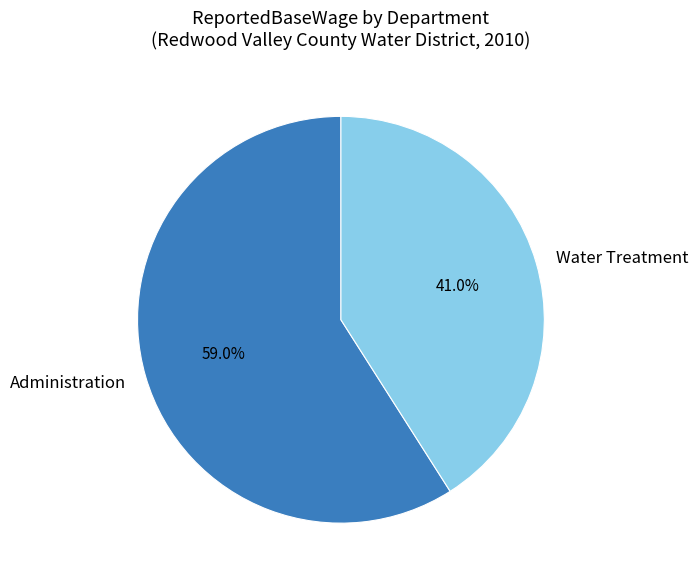

Which has a higher value, Water Treatment or Administration?

Administration